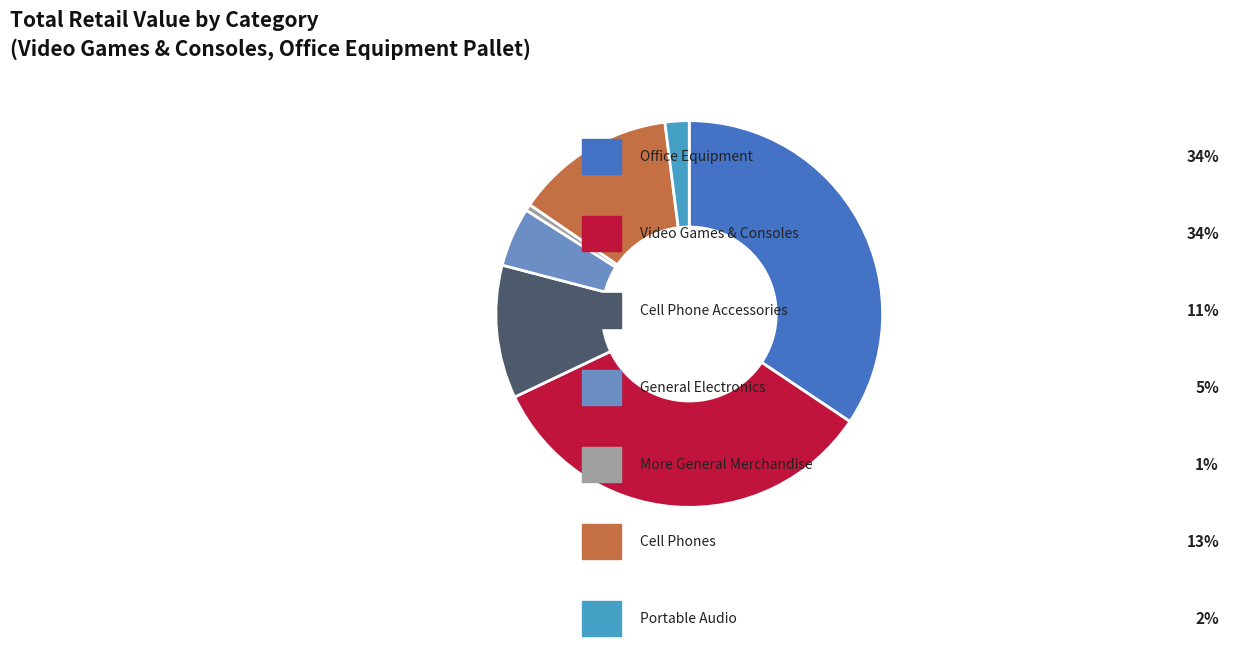

How many slices are in this pie chart?

7